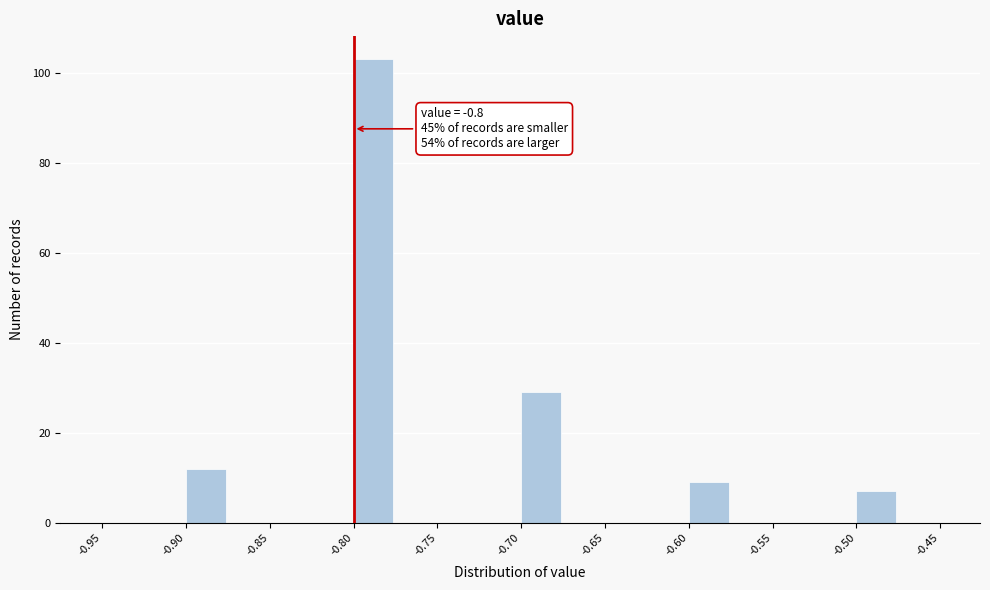

Which range on the x-axis has the tallest bar?

-0.800 to -0.775